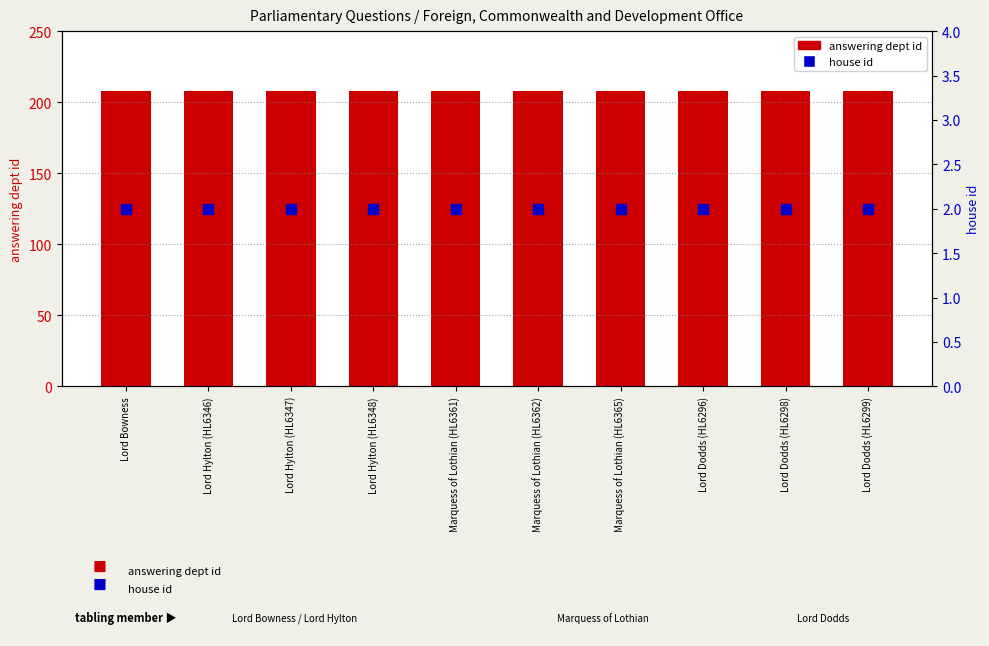

Rank the series at Lord Hylton (HL6348) from lowest to highest value.

house id, answering dept id